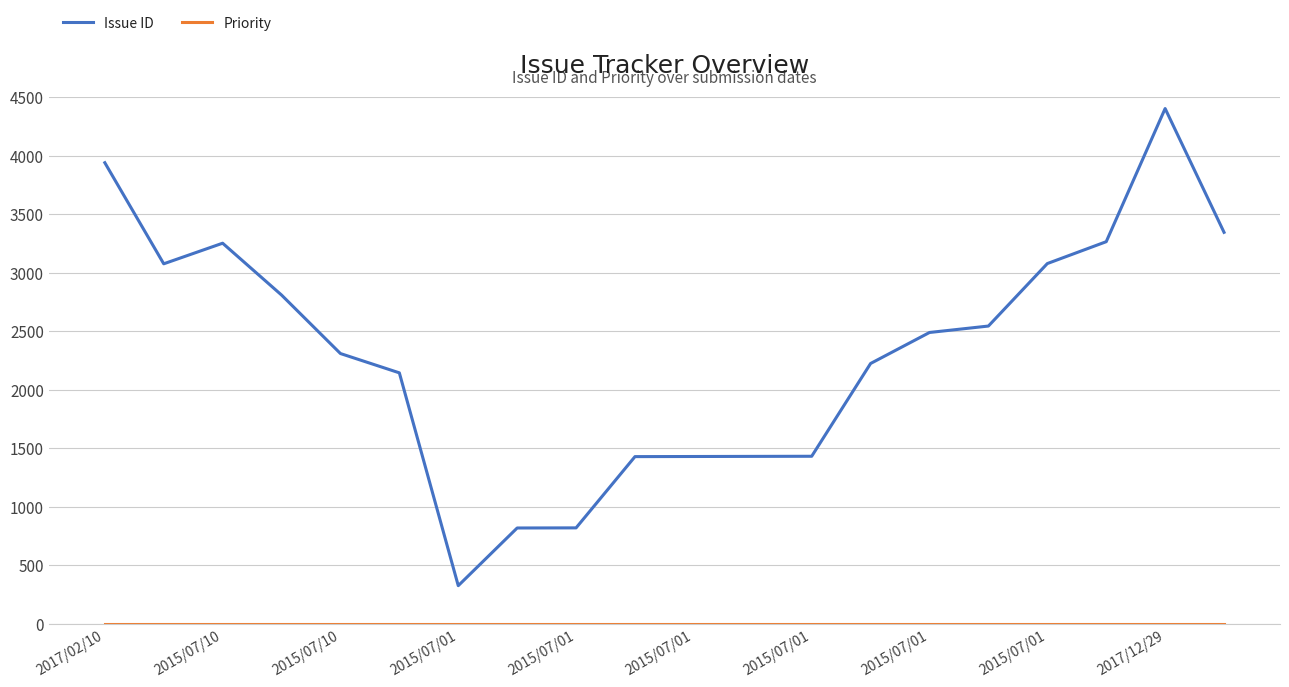

Which series has the widest spread of values?

Issue ID